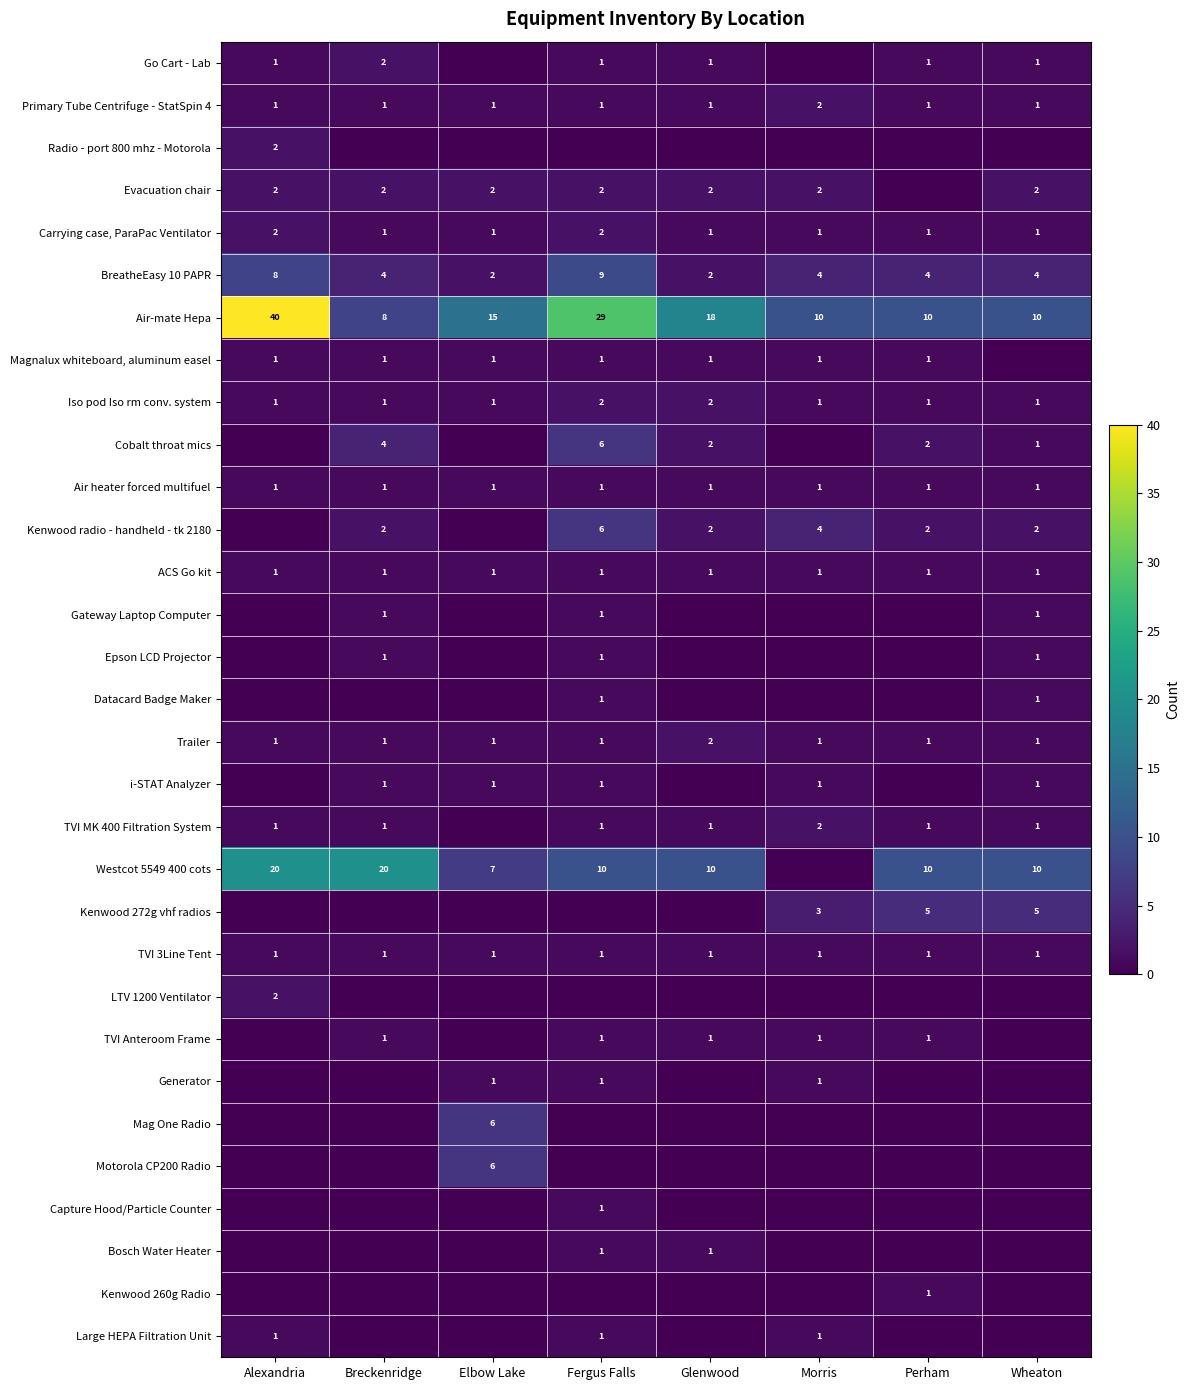

What is the difference between the maximum and second lowest values in the BreatheEasy 10 PAPR series?

7